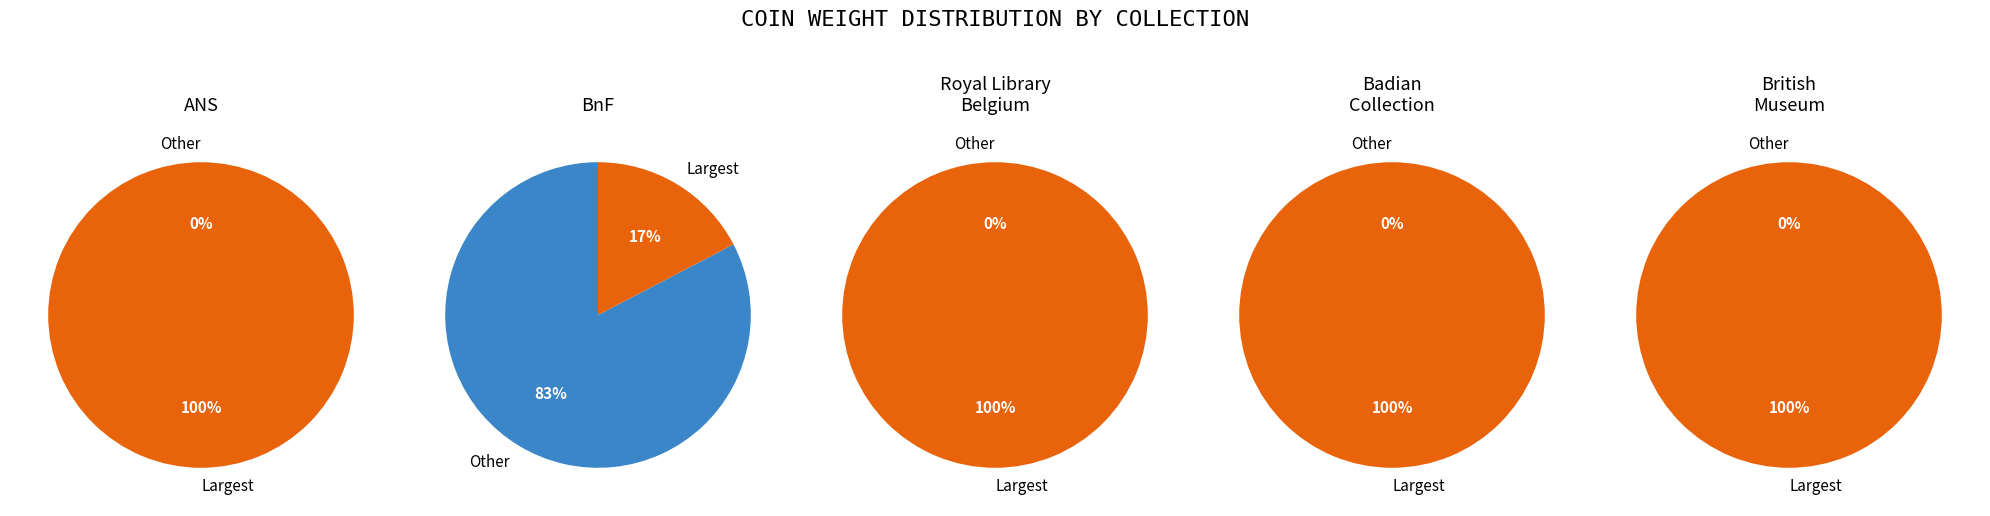

Is it true that REP-19129 is 23% of the pie?

False